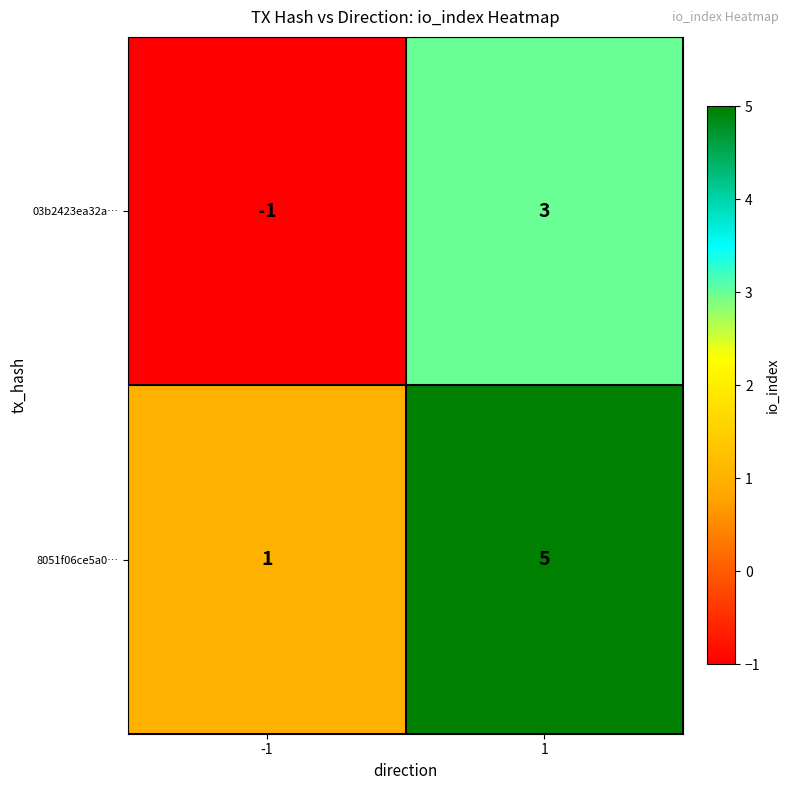

True or false: 8051f06ce5a0… has a value of 1 at -1.

True